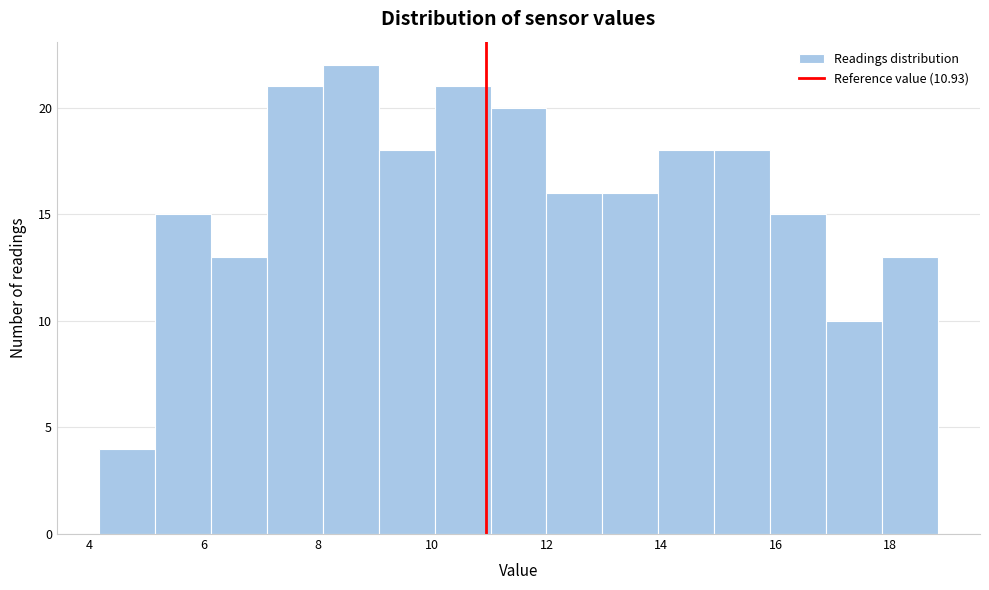

Which range on the x-axis has the tallest bar?

8.0 to 9.0